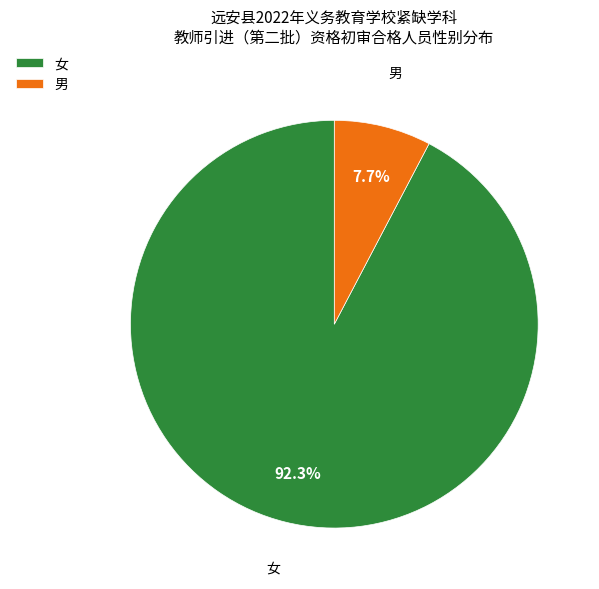

Is it true that 男 is 16% of the pie?

False